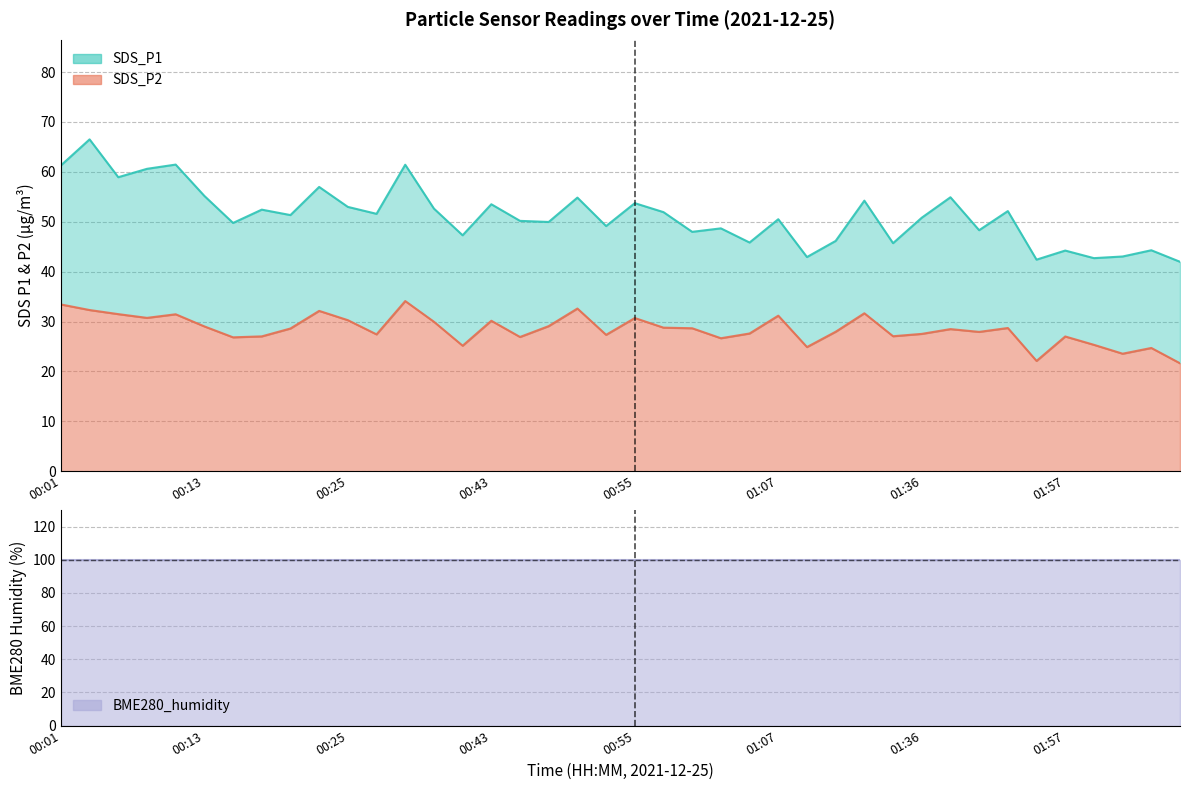

The SDS_P2 series shows 26.8 at 00:15. True or false?

True